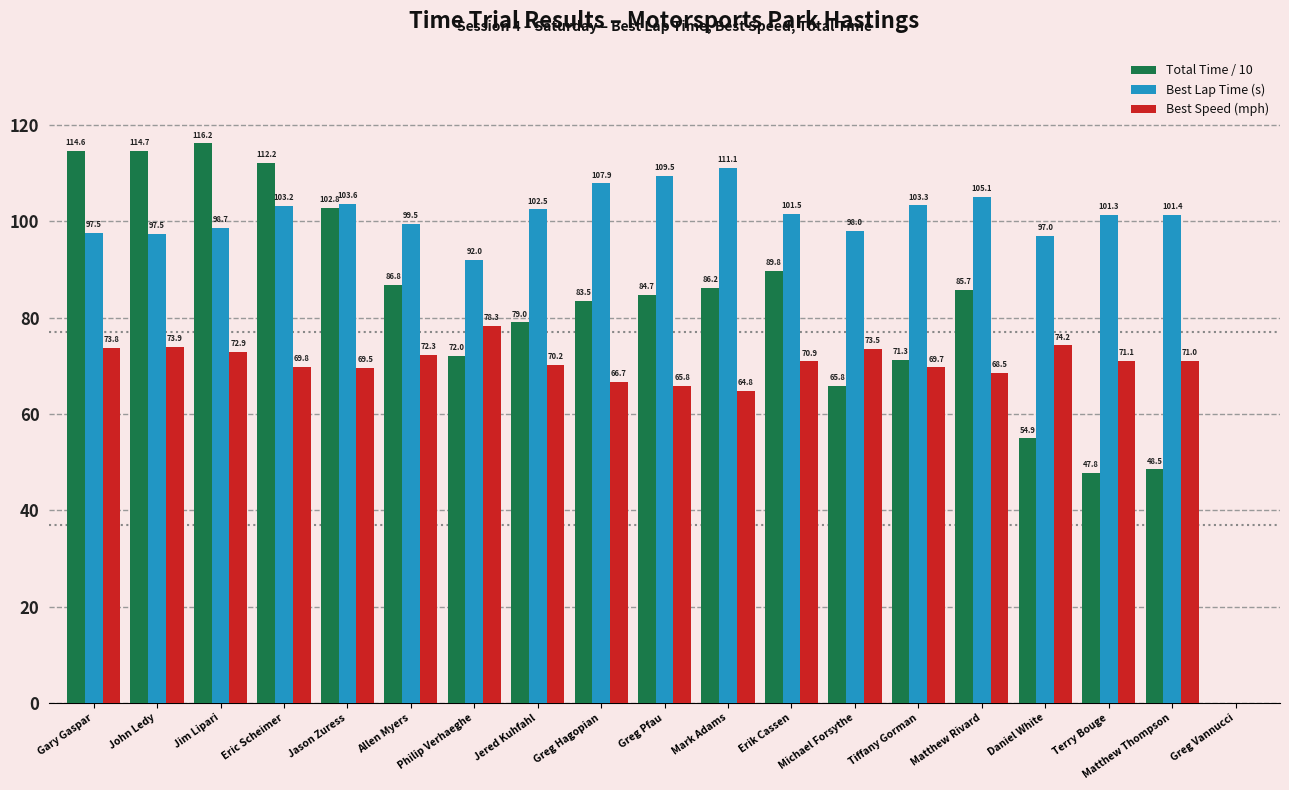

Reading left to right, transcribe all the data shown in this chart.

Total Time / 10: 114.6	114.7	116.2	112.2	102.8	86.8	72.0	79.0	83.5	84.7	86.2	89.8	65.8	71.3	85.7	54.9	47.8	48.5	0.0
Best Lap Time (s): 97.5	97.5	98.7	103.2	103.6	99.5	92.0	102.5	107.9	109.5	111.1	101.5	98.0	103.3	105.1	97.0	101.3	101.4	0.0
Best Speed (mph): 73.8	73.9	72.9	69.8	69.5	72.3	78.3	70.2	66.7	65.8	64.8	70.9	73.5	69.7	68.5	74.2	71.1	71.0	0.0